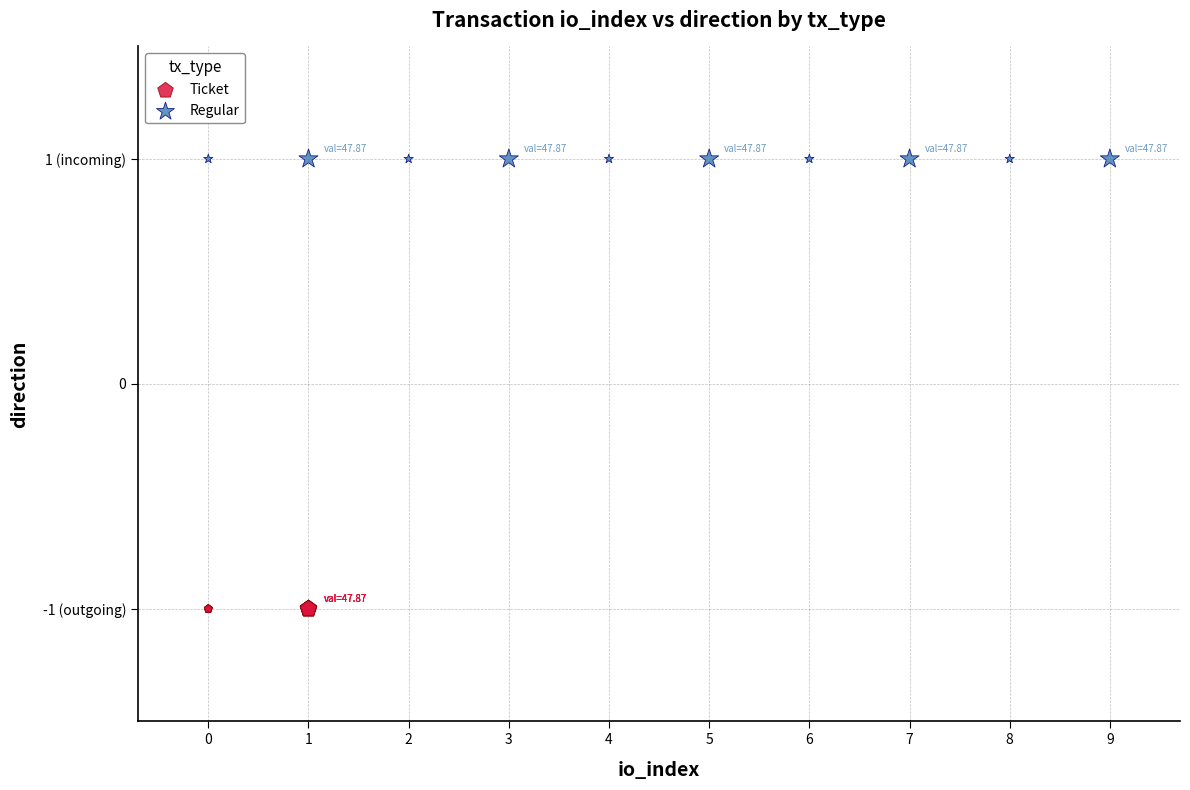

What are all the series names shown in the legend?

Ticket, Regular